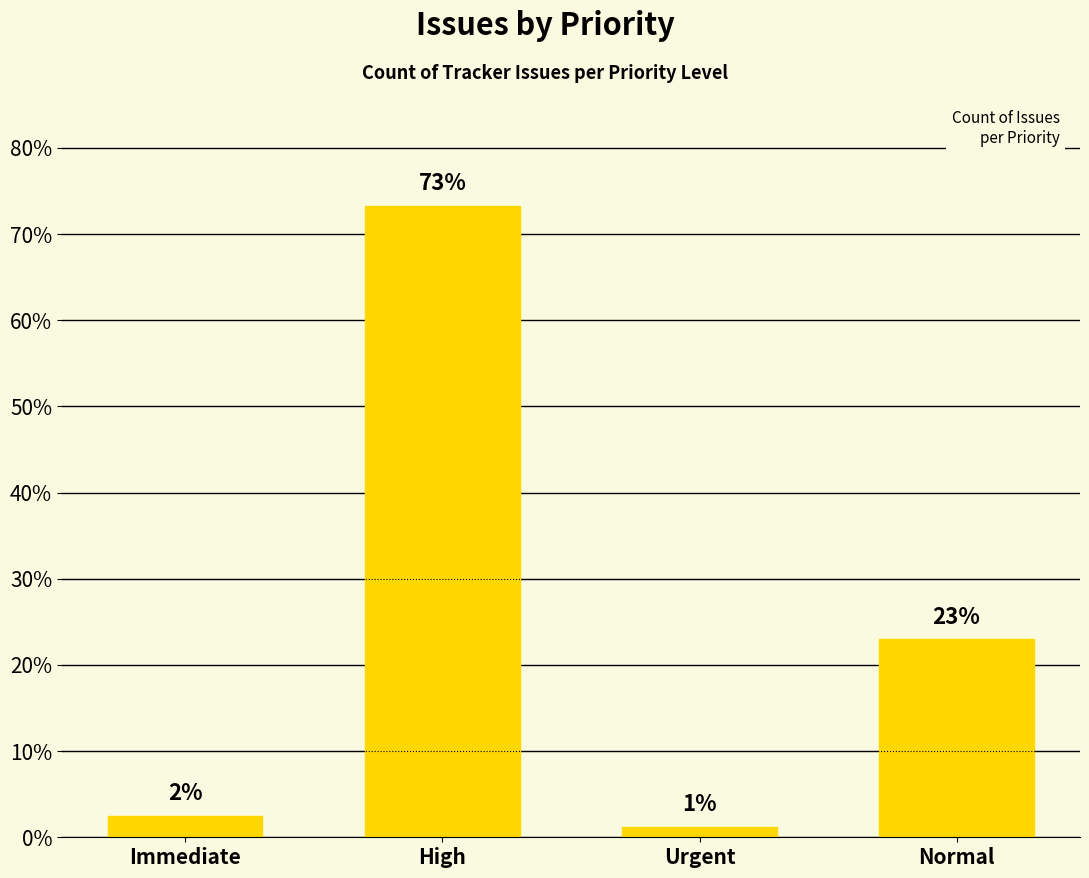

At which label does the data first exceed 37?

High